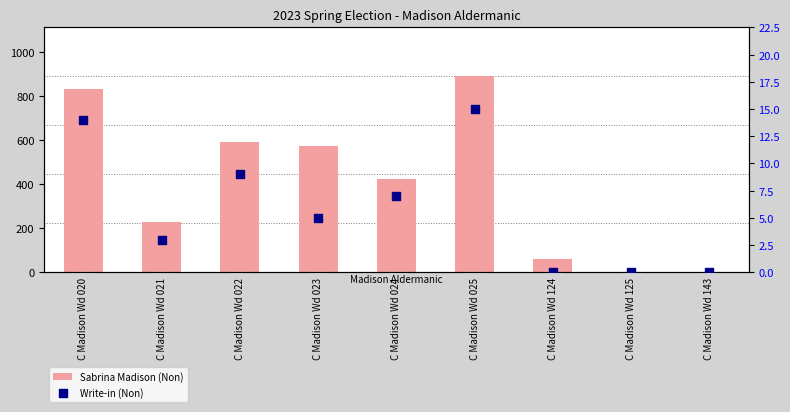

Is the value of Sabrina Madison (Non) at C Madison Wd 143 greater than the value of Write-in (Non) at C Madison Wd 021?

No